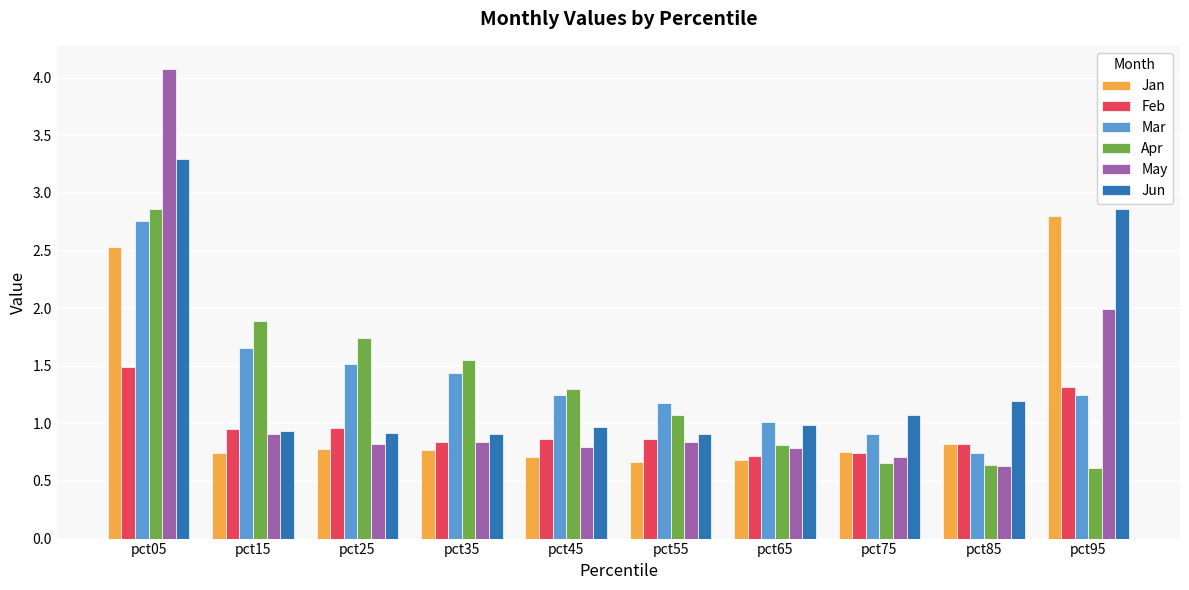

The Feb series shows 0.2 at pct15. True or false?

False